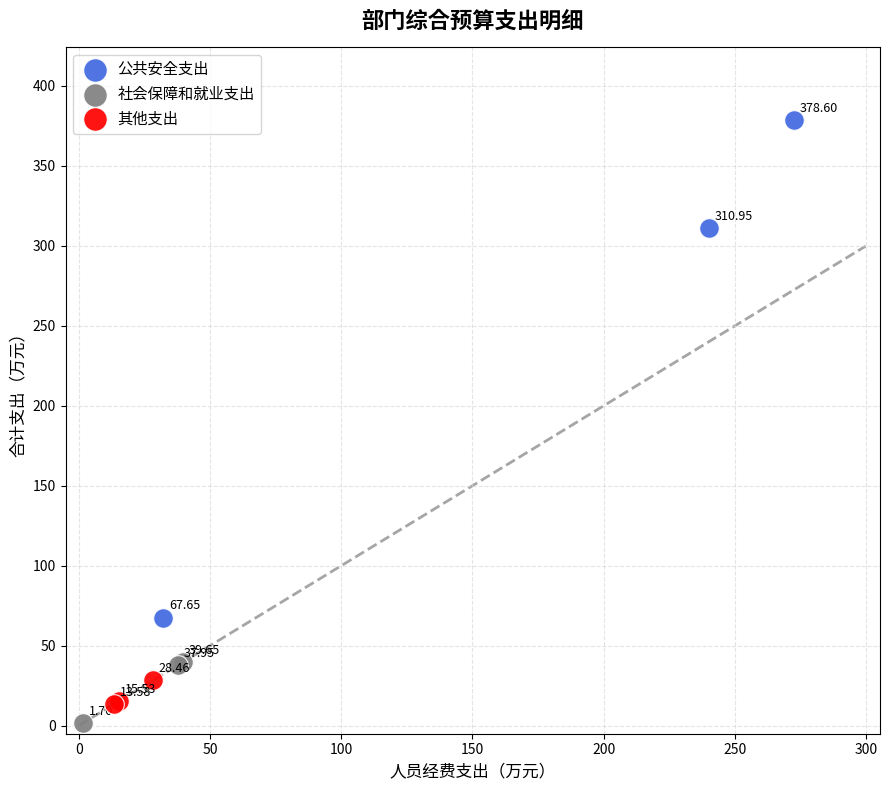

Which series reaches the maximum Y coordinate?

公共安全支出